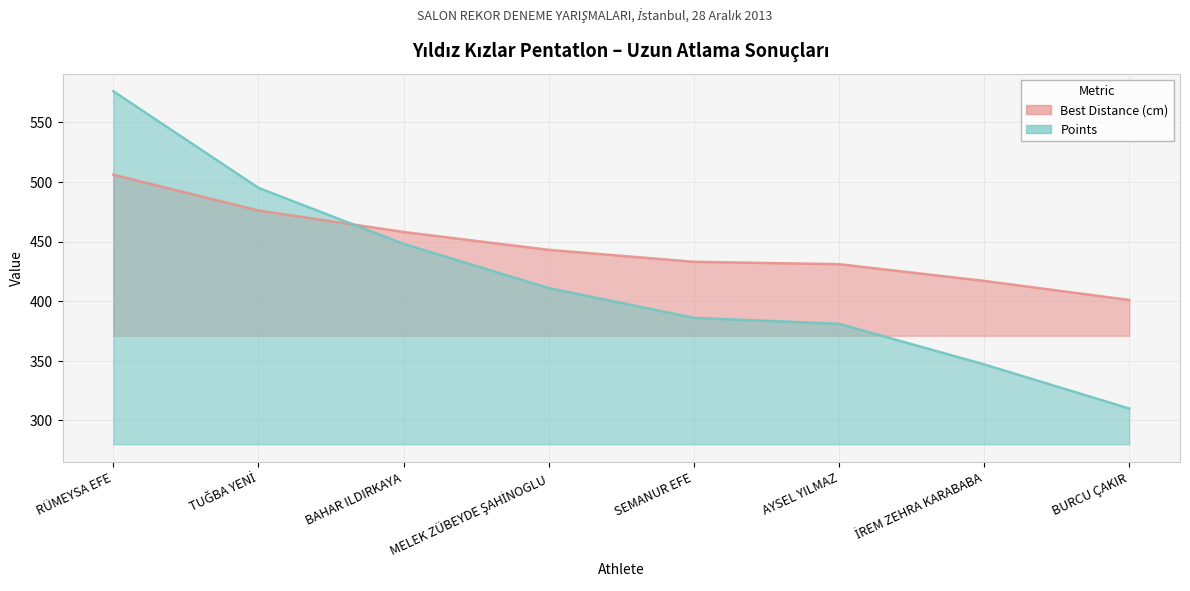

Is it true that Best Distance (cm) equals 476 at TUĞBA YENİ?

True